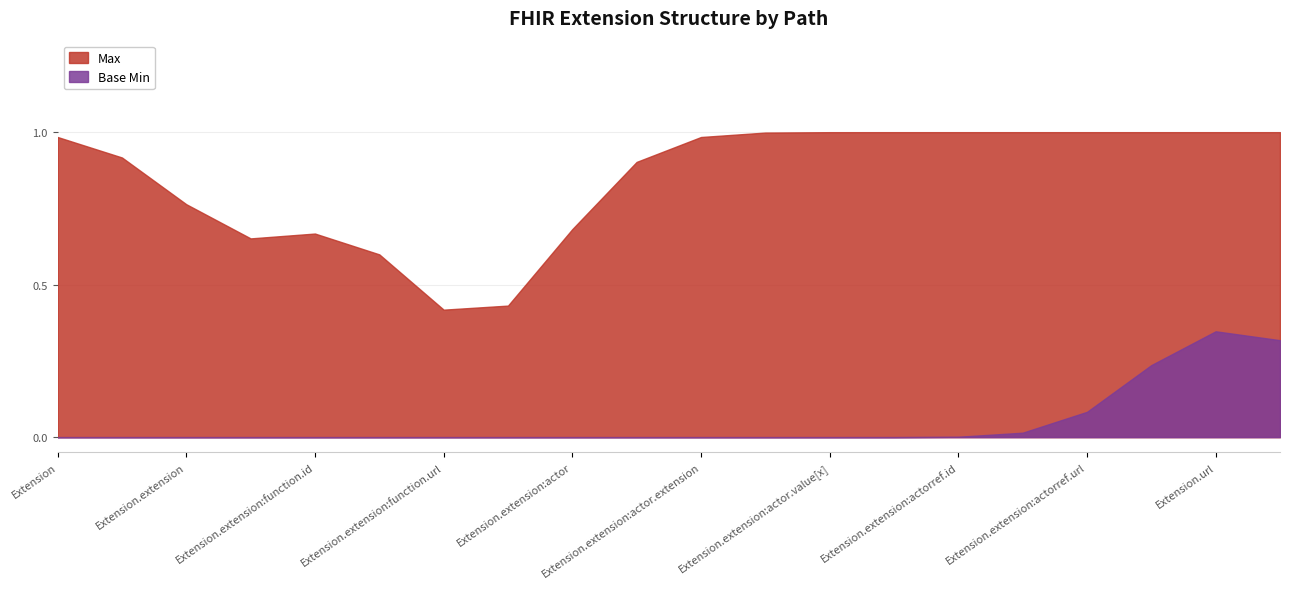

How many series are shown in this chart?

2